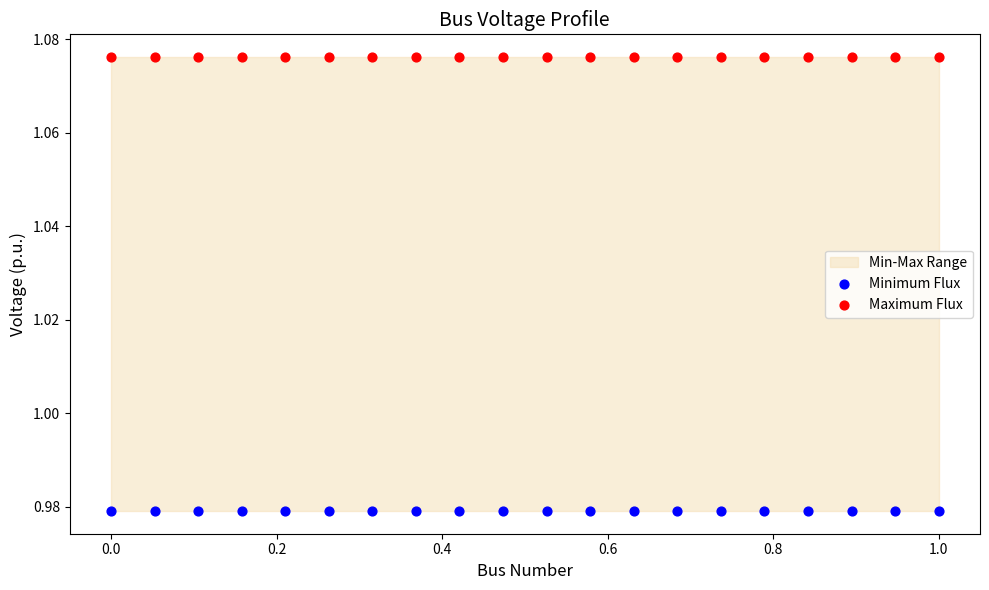

Which series reaches the maximum Y coordinate?

Maximum Flux